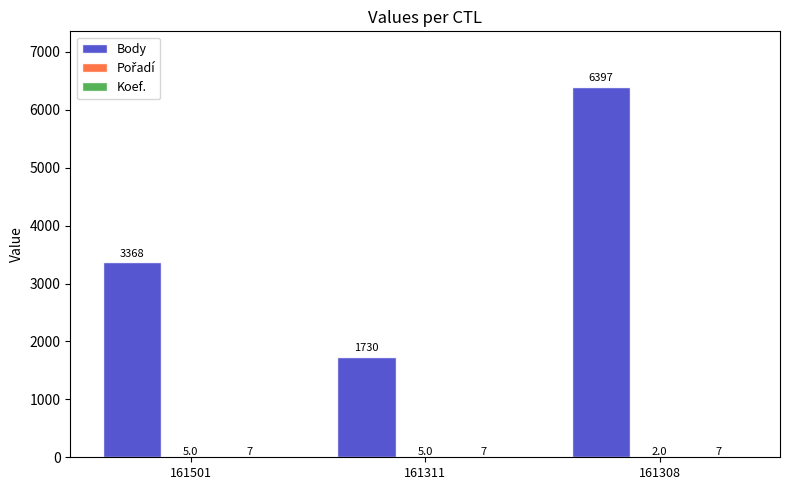

True or false: Body has a value of 2590 at 161311.

False